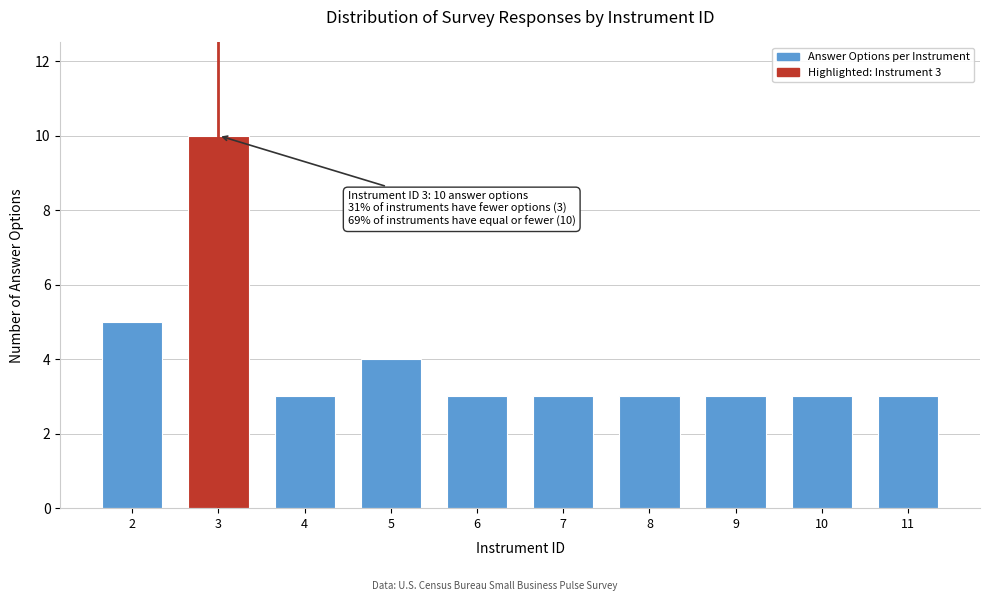

Reading left to right, list all the values displayed in this chart.

2=5	3=10	4=3	5=4	6=3	7=3	8=3	9=3	10=3	11=3